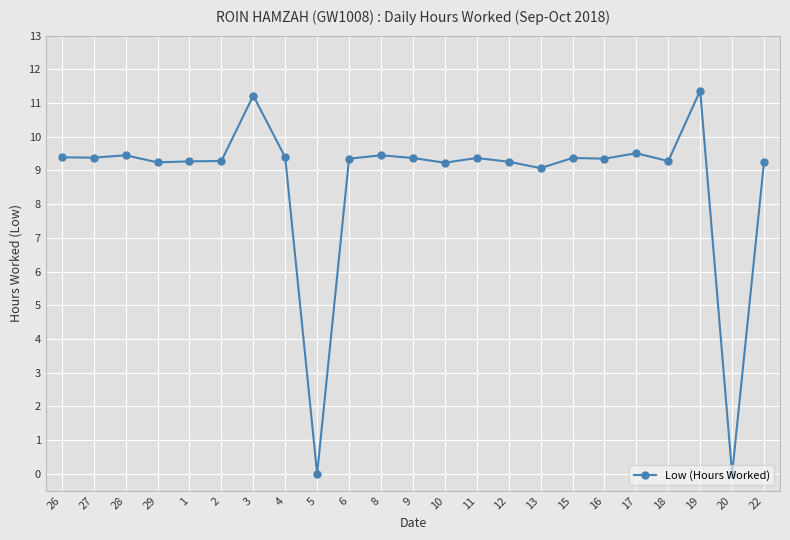

Reading left to right, list all the values displayed in this chart.

26=9.4	27=9.4	28=9.4	29=9.2	1=9.3	2=9.3	3=11.2	4=9.4	5=0.0	6=9.3	8=9.4	9=9.4	10=9.2	11=9.4	12=9.3	13=9.1	15=9.4	16=9.3	17=9.5	18=9.3	19=11.4	20=0.0	22=9.3